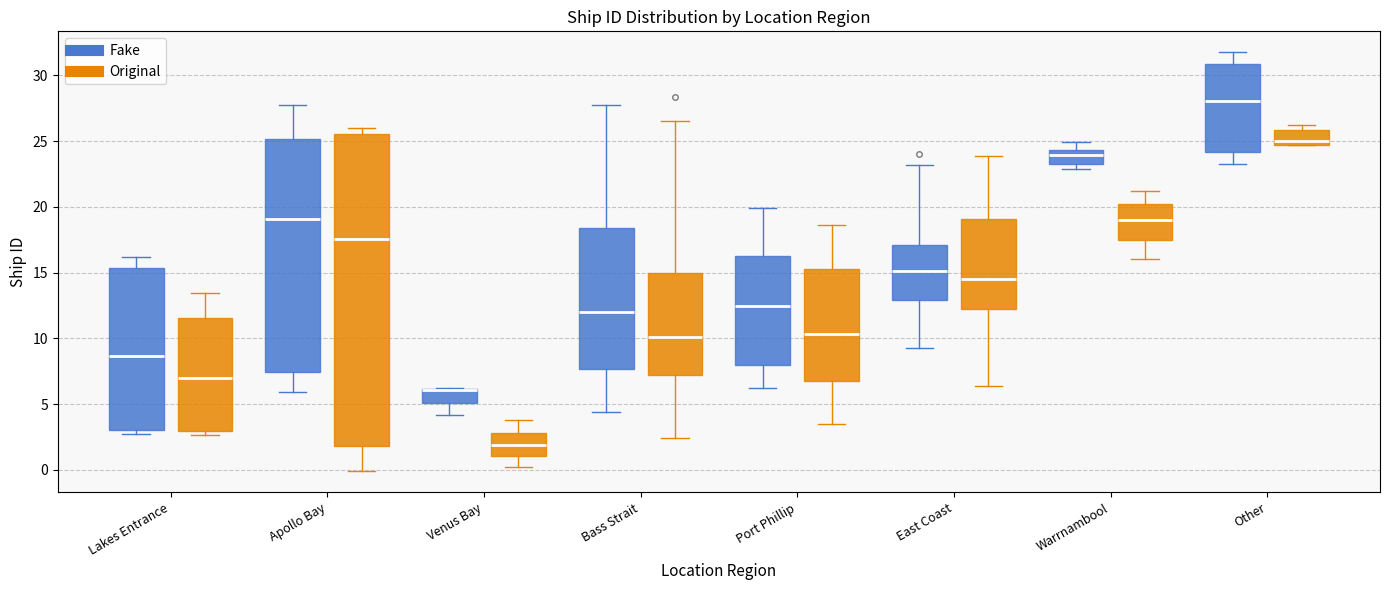

Reading left to right, read every box against the y-axis: the position of its median line, the range the box covers, and the ends of its whiskers. The values are not printed on the chart, so give them approximately, as read against the axis.

Lakes Entrance (Fake): median 8.5, box 3.0 to 15.5, whiskers 3.0 (just below the box's lower edge) to 16.0
Lakes Entrance (Original): median 7.0, box 3.0 to 11.5, whiskers 2.5 to 13.5
Apollo Bay (Fake): median 19.0, box 7.5 to 25.0, whiskers 6.0 to 27.5
Apollo Bay (Original): median 17.5, box 2.0 to 25.5, whiskers 0.0 to 26.0
Venus Bay (Fake): median 6.0 (drawn on the box's upper edge), box 5.0 to 6.0, whiskers 4.0 to 6.0
Venus Bay (Original): median 2.0, box 1.0 to 3.0, whiskers 0.0 to 4.0
Bass Strait (Fake): median 12.0, box 7.5 to 18.5, whiskers 4.5 to 28.0
Bass Strait (Original): median 10.0, box 7.0 to 15.0, whiskers 2.5 to 26.5
Port Phillip (Fake): median 12.5, box 8.0 to 16.0, whiskers 6.0 to 20.0
Port Phillip (Original): median 10.5, box 7.0 to 15.0, whiskers 3.5 to 18.5
East Coast (Fake): median 15.0, box 13.0 to 17.0, whiskers 9.5 to 23.0
East Coast (Original): median 14.5, box 12.5 to 19.0, whiskers 6.5 to 24.0
Warrnambool (Fake): median 24.0, box 23.0 to 24.5, whiskers 23.0 (just below the box's lower edge) to 25.0
Warrnambool (Original): median 19.0, box 17.5 to 20.0, whiskers 16.0 to 21.0
Other (Fake): median 28.0, box 24.0 to 31.0, whiskers 23.0 to 32.0
Other (Original): median 25.0, box 24.5 to 26.0, whiskers 24.5 to 26.5